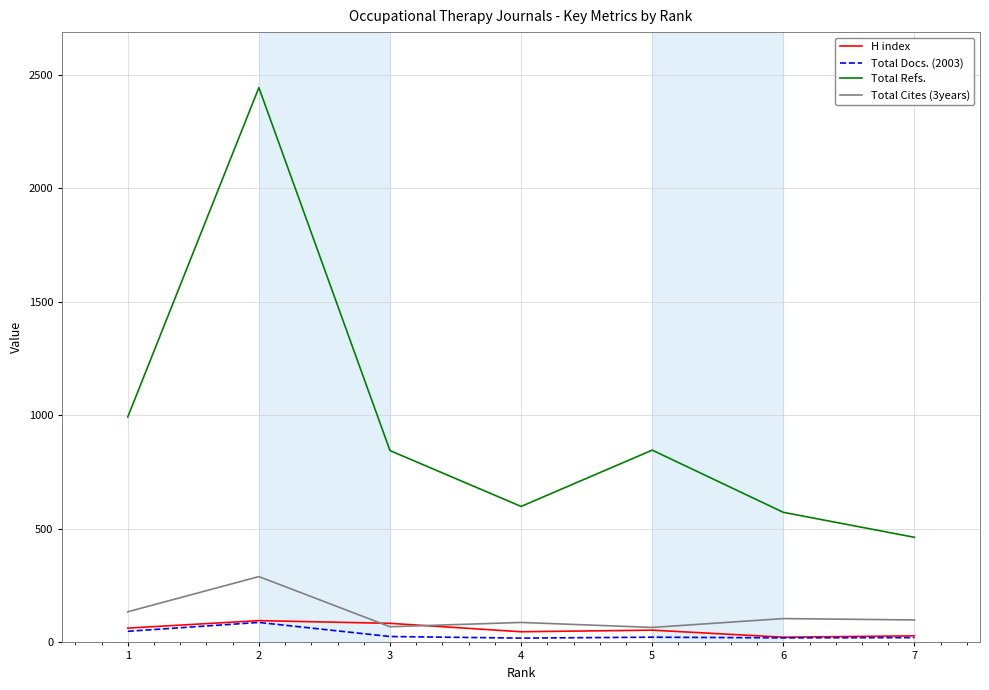

The Total Refs. series shows 573 at 6. True or false?

True